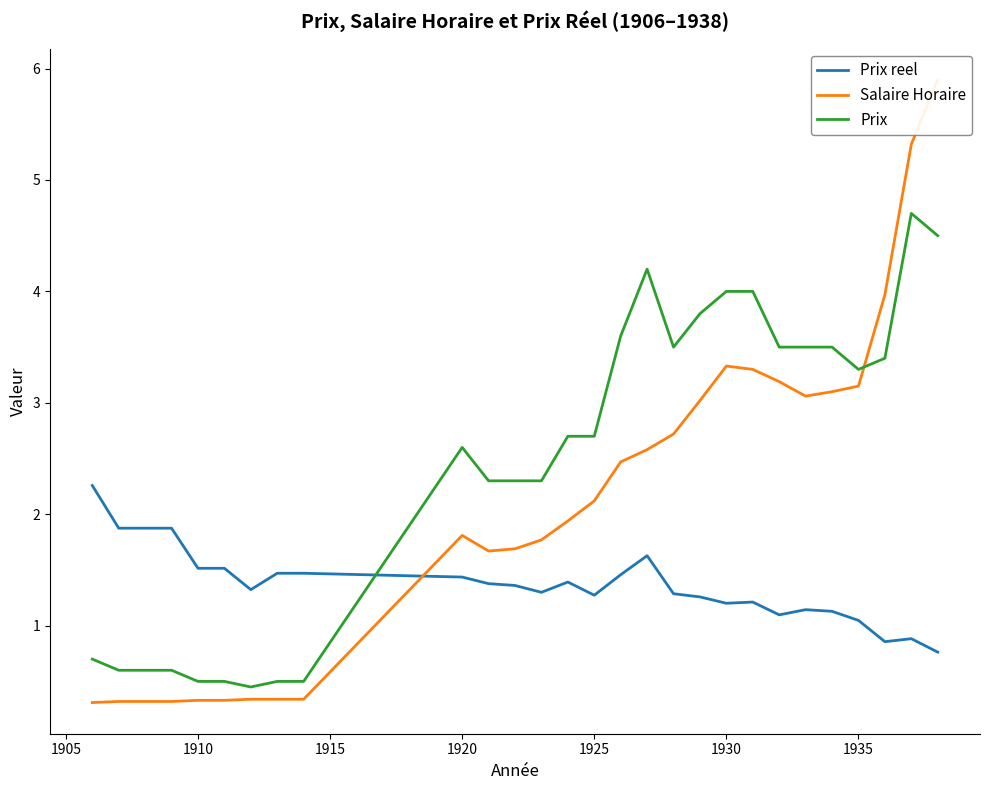

What is the minimum value for Prix reel?

0.8